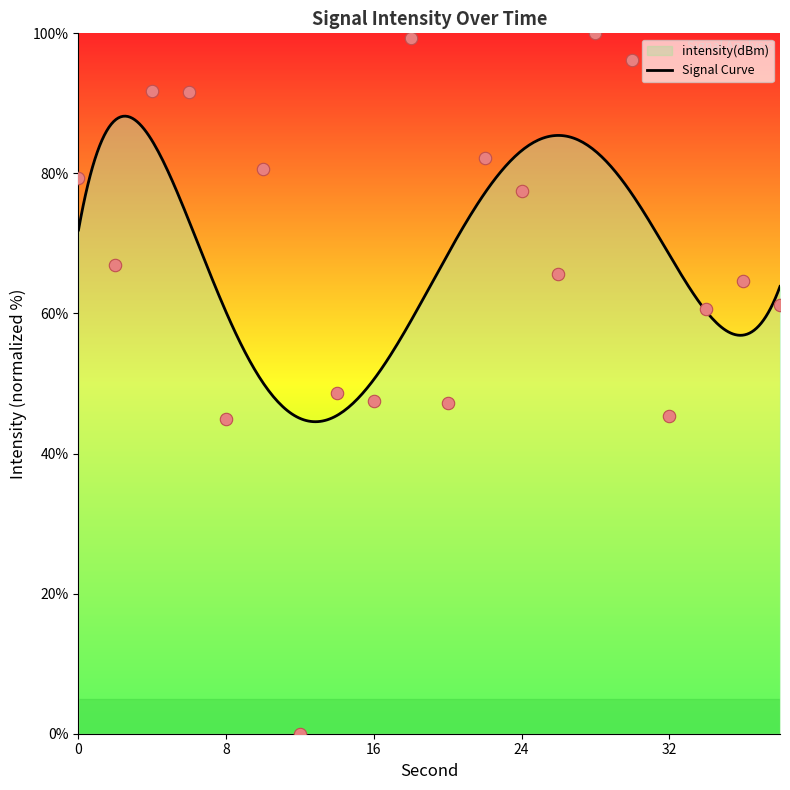

Approximately how many times larger is the value at 8 compared to 18?

0.5